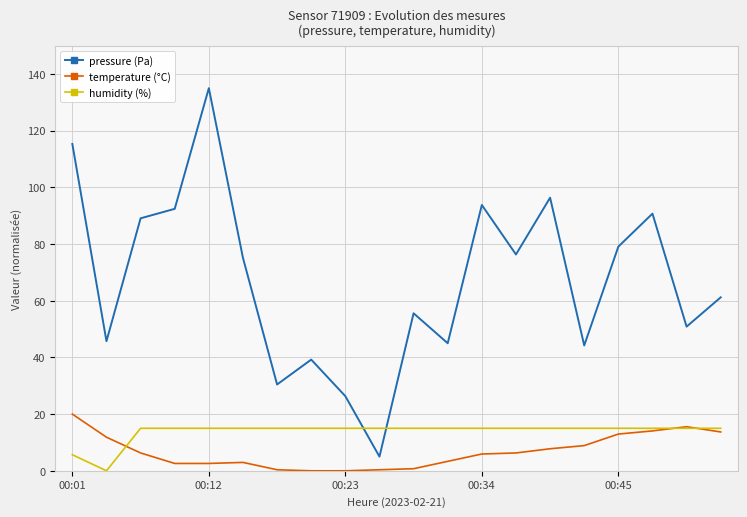

How many lines are shown in the chart?

3